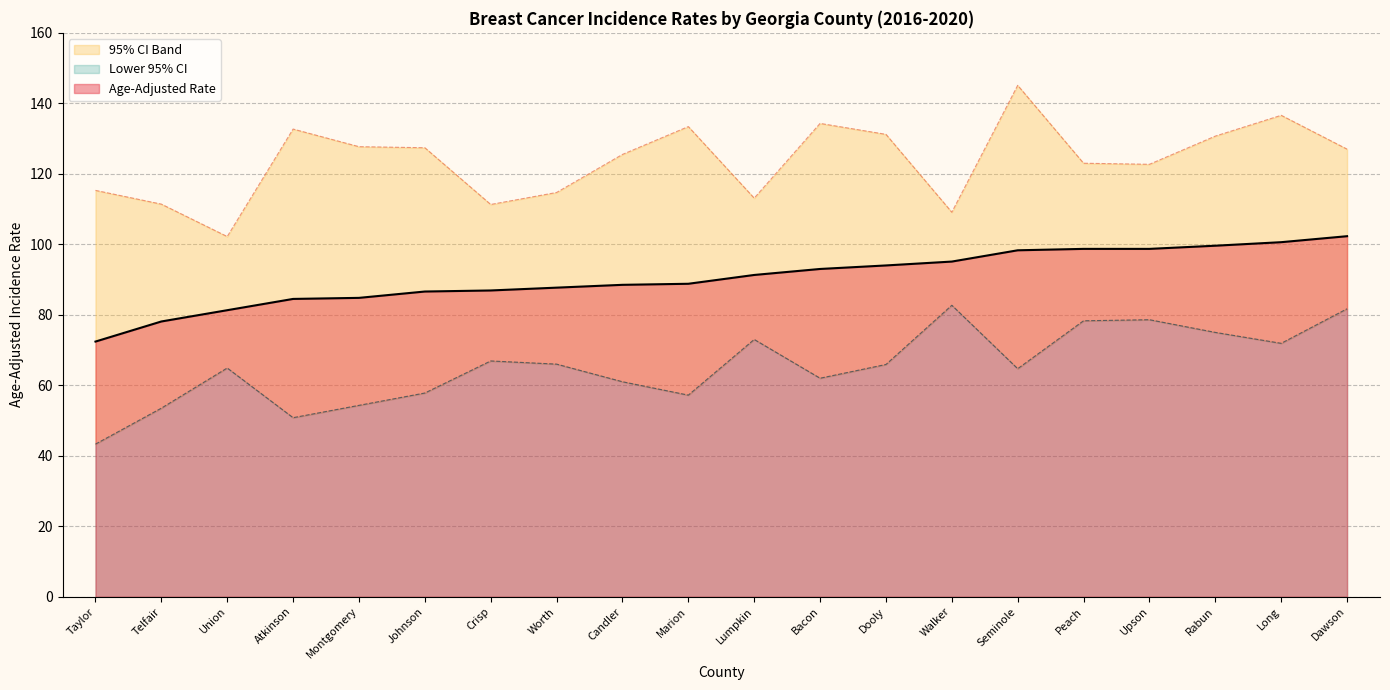

Rank the series at Johnson from lowest to highest value.

Lower 95% CI, Age-Adjusted Rate, Upper 95% CI